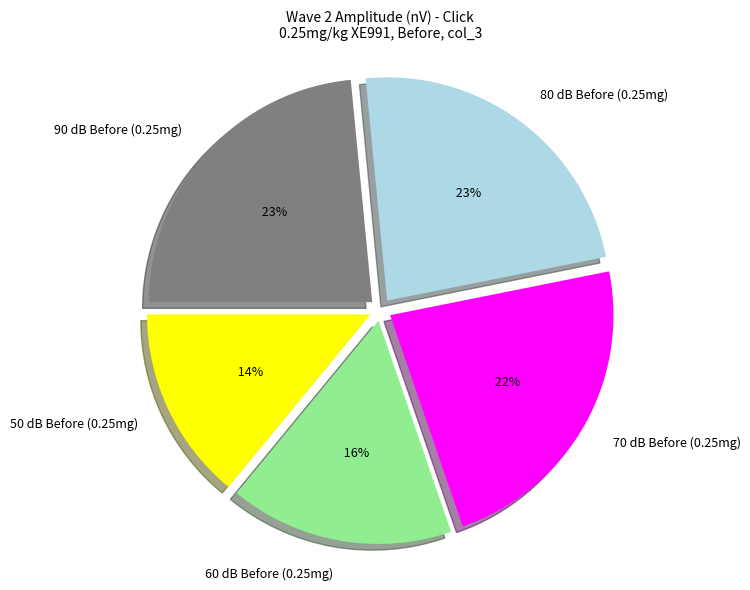

What is the smallest slice in the pie chart?

50 dB Before (0.25mg)